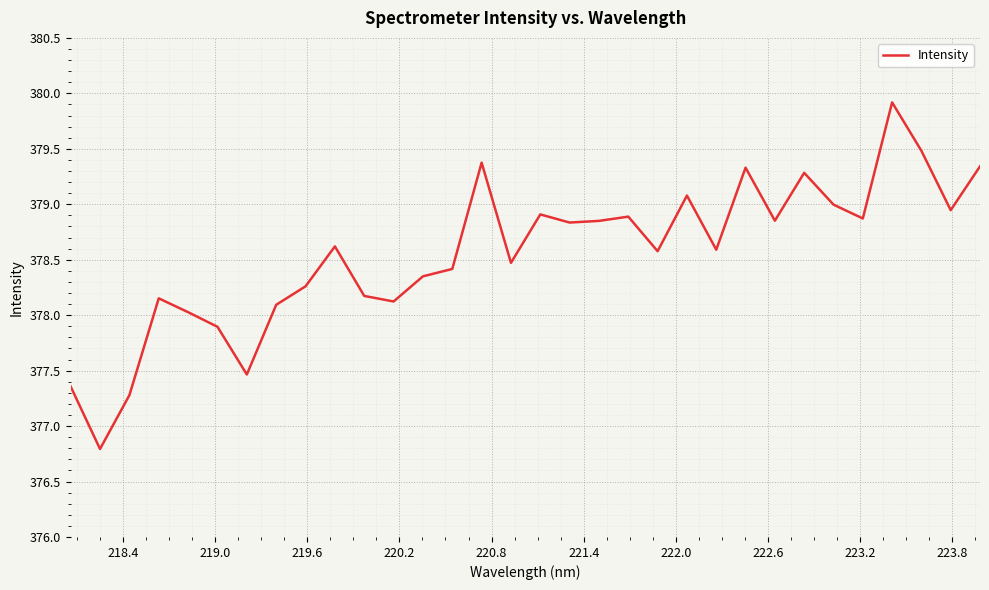

What is the smallest value displayed?

376.8